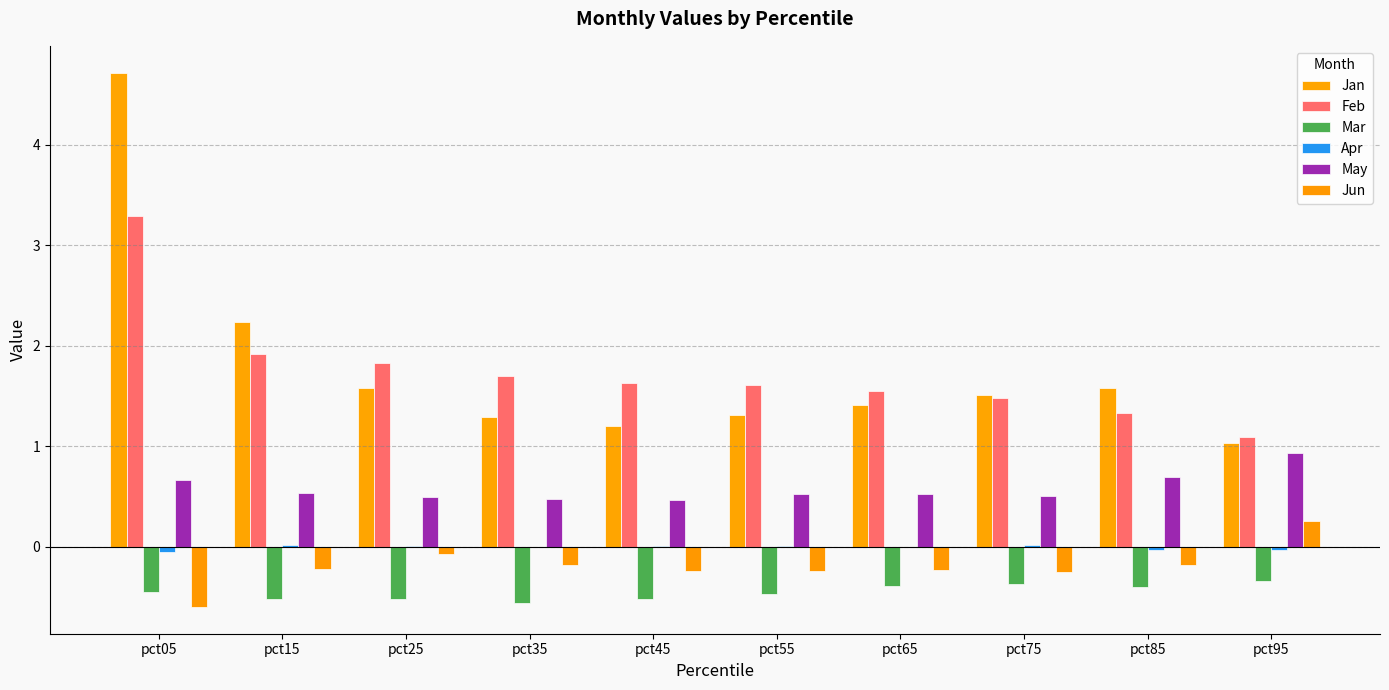

At which label does Jan reach its minimum?

pct95